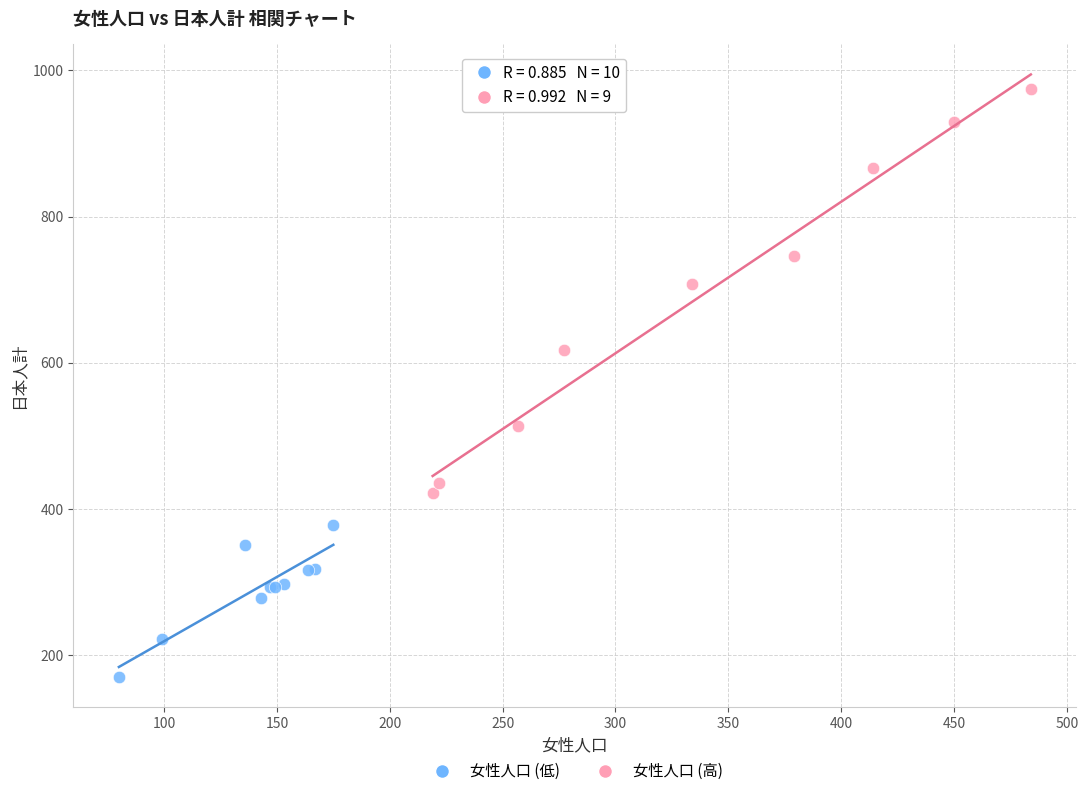

Which series contains the highest Y value?

女性人口 (高)